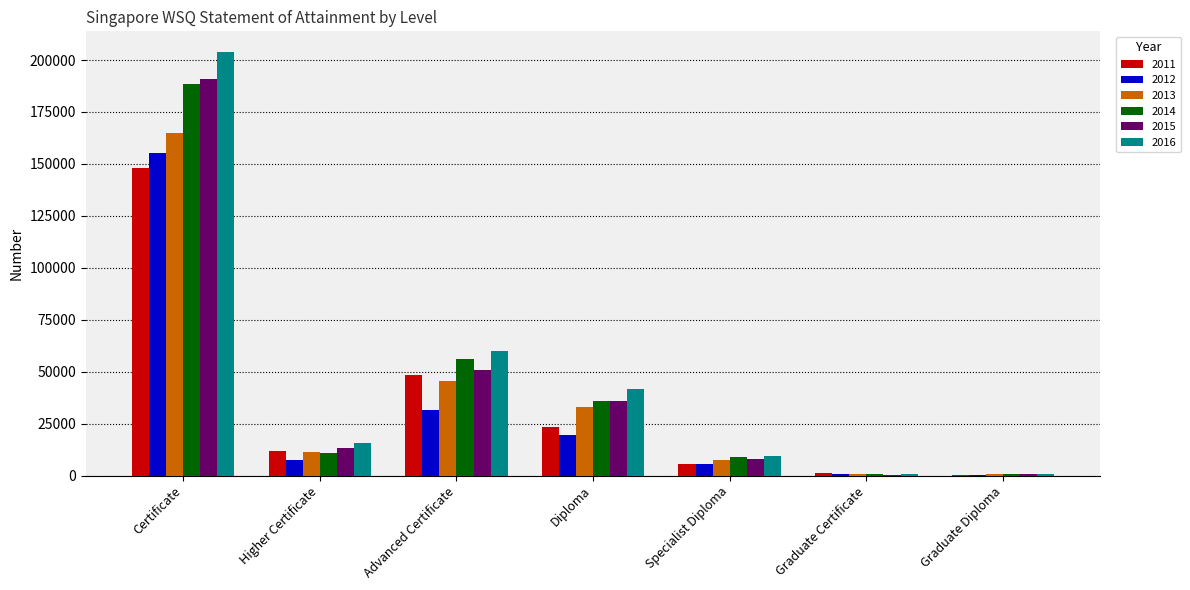

At which category does the chart reach its peak across all series?

Certificate